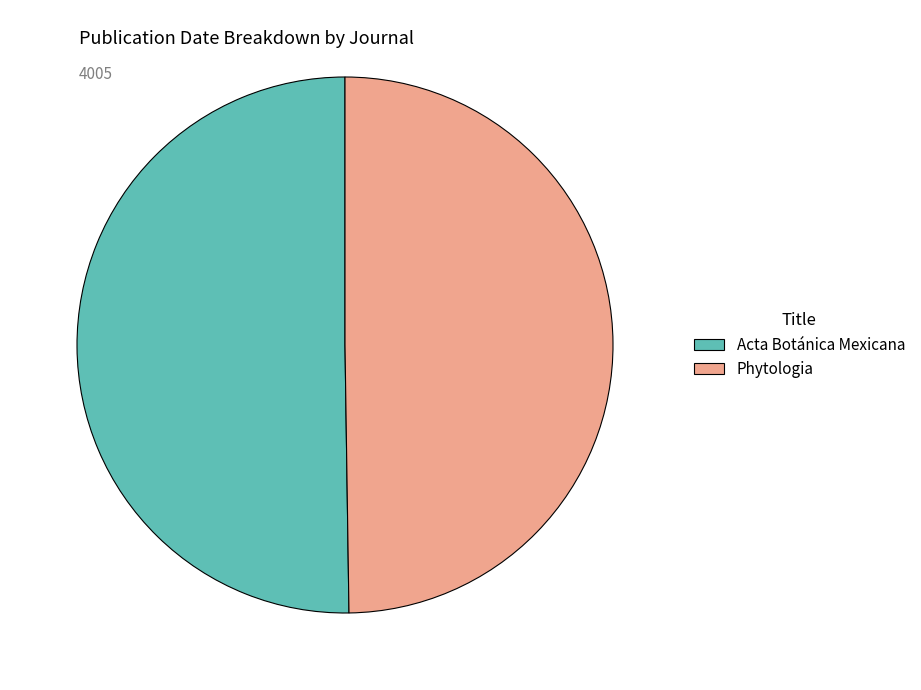

Combined, do Acta Botánica Mexicana and Phytologia account for over 50%?

Yes